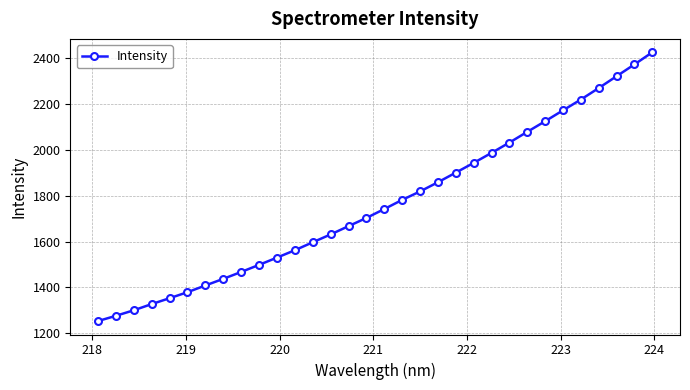

Does the chart have visible grid lines?

Yes